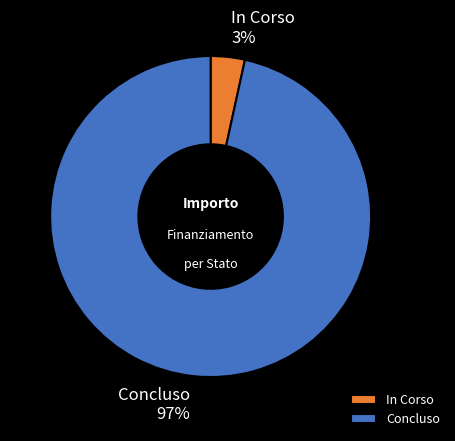

How many slices are in this pie chart?

2